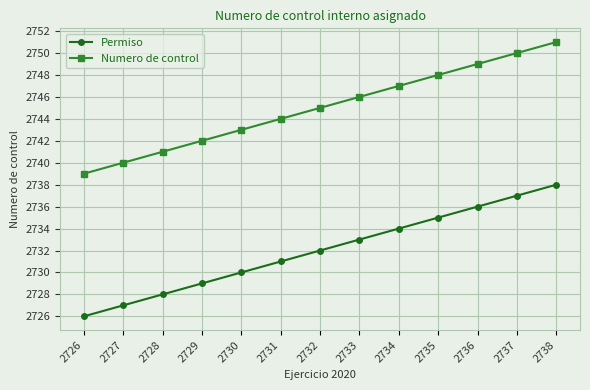

True or false: Numero de control has more than 2 points higher than both neighbors.

False